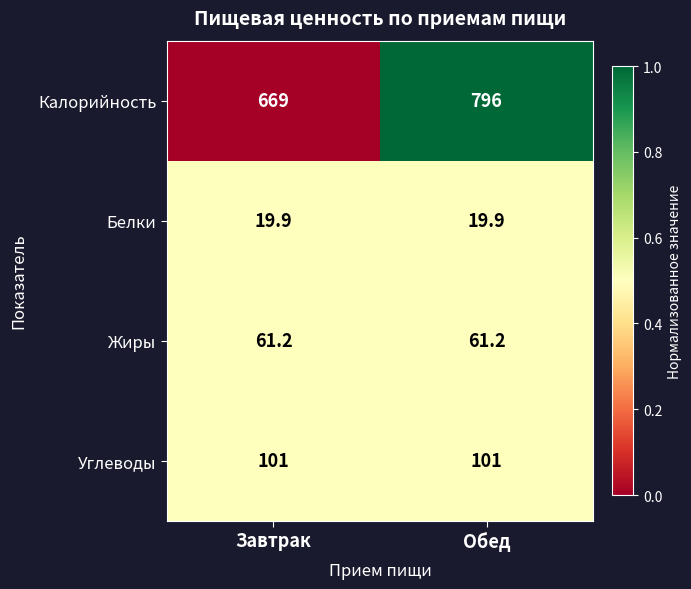

Read the Жиры value at Завтрак.

61.2